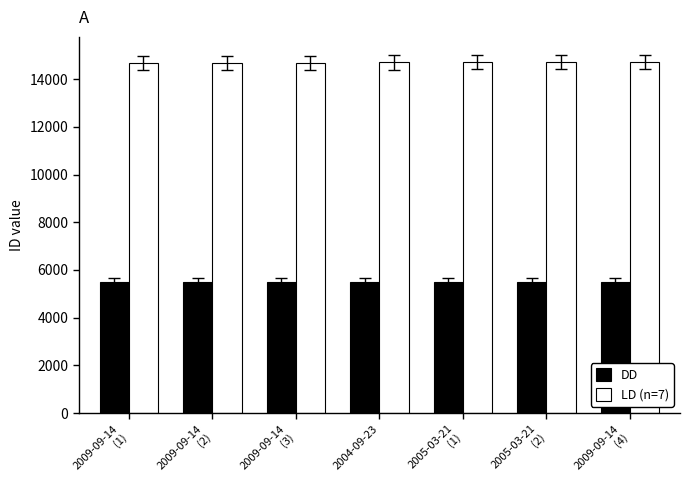

What is the maximum value shown in the chart?

14719